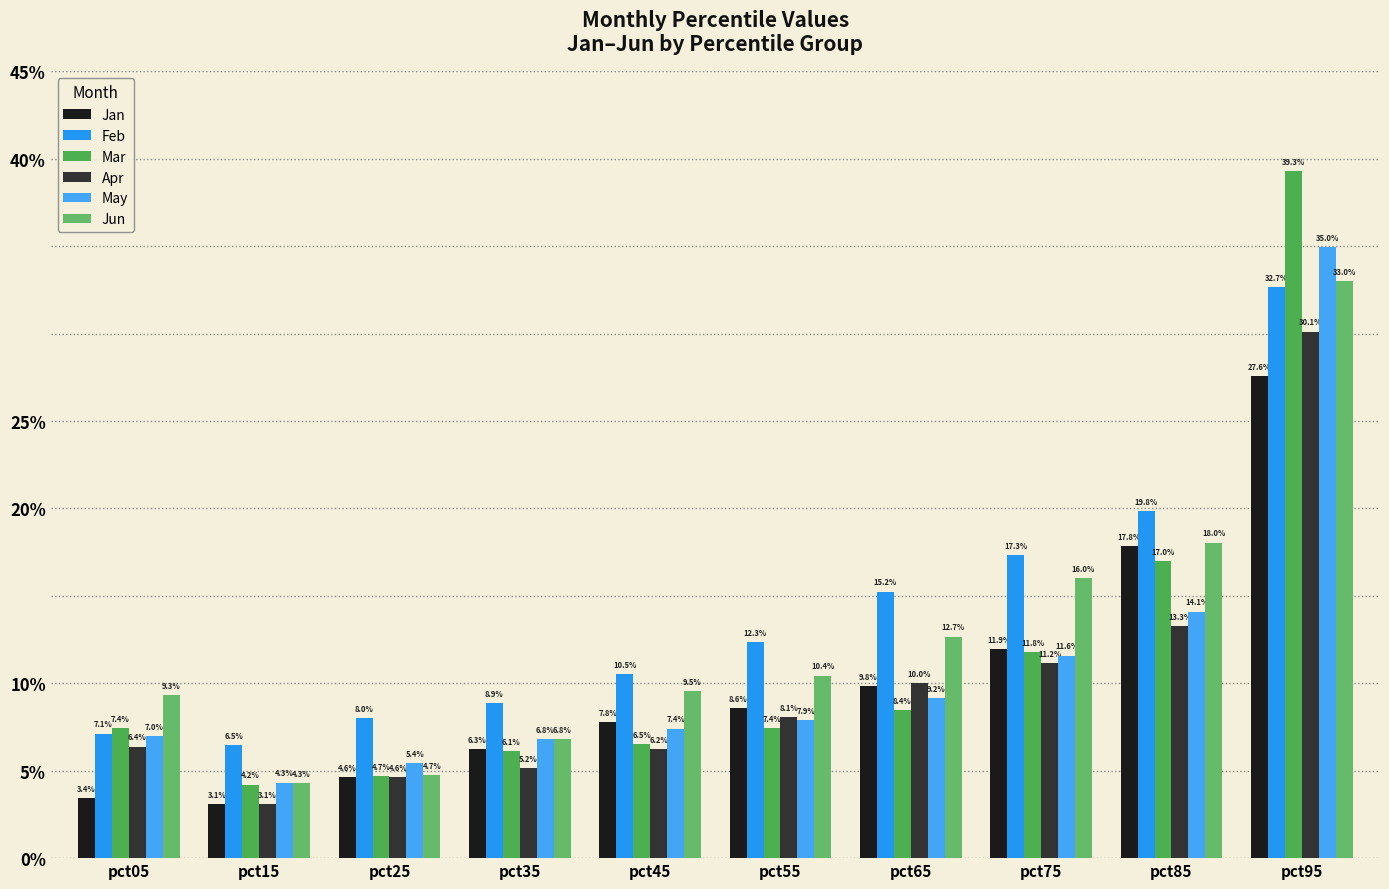

Between pct55 and pct75, which series saw the biggest shift?

Jun